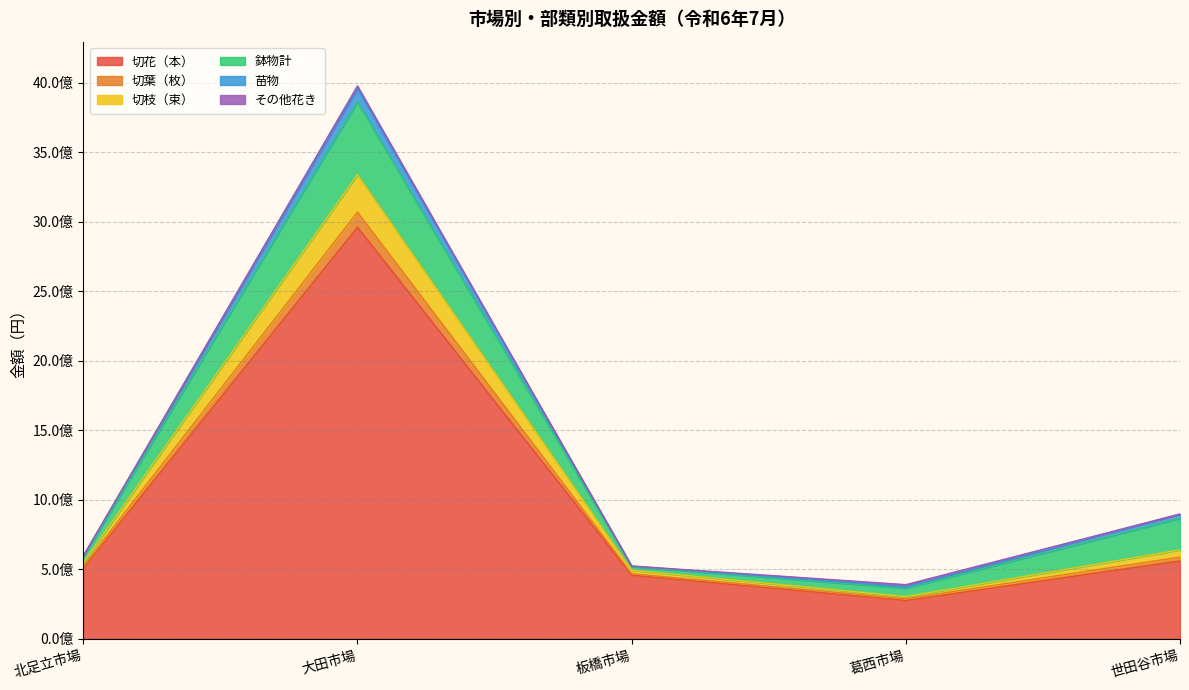

What is the label of the 3rd point from the right?

板橋市場